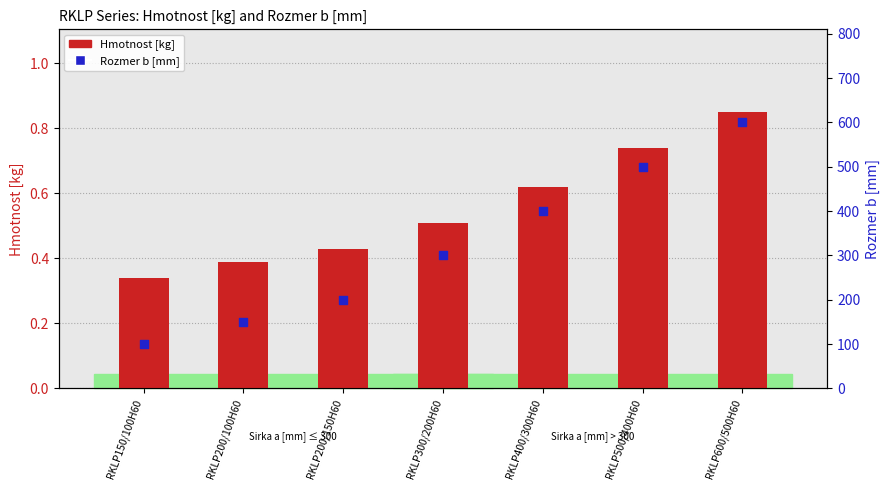

What is the total value across all series at RKLP500/400H60?

500.7